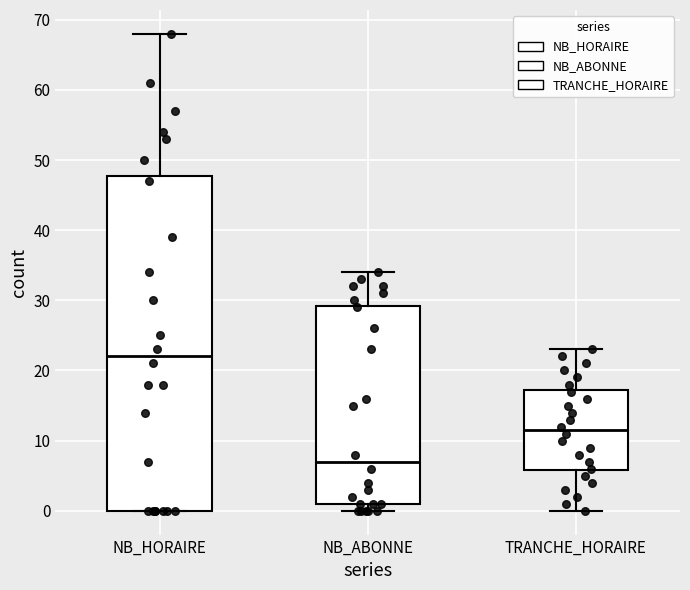

Reading left to right, transcribe this box plot: for each box, give where its median line is, the range the box spans, and where its two whiskers end, as read against the y-axis. The values are not printed on the chart, so give them approximately, as read against the axis.

NB_HORAIRE: median 22, box 0 to 48, whiskers 0 to 68
NB_ABONNE: median 7, box 1 to 29, whiskers 0 to 34
TRANCHE_HORAIRE: median 12, box 6 to 17, whiskers 0 to 23